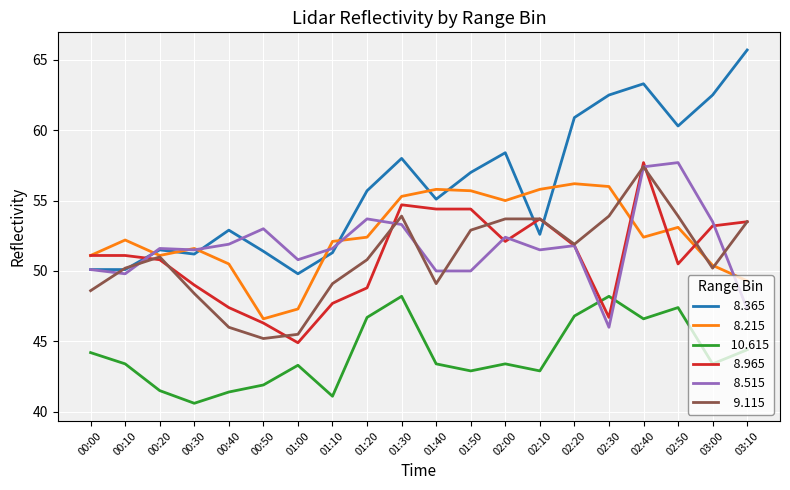

What position from the left is 02:30?

16